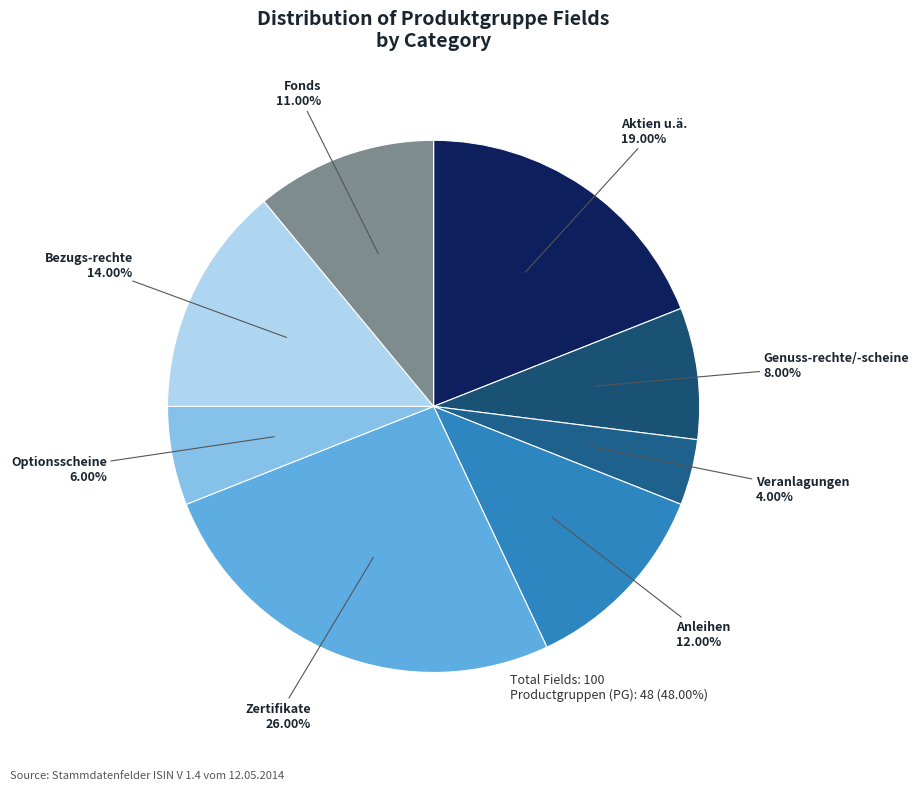

How many slices are in this pie chart?

8